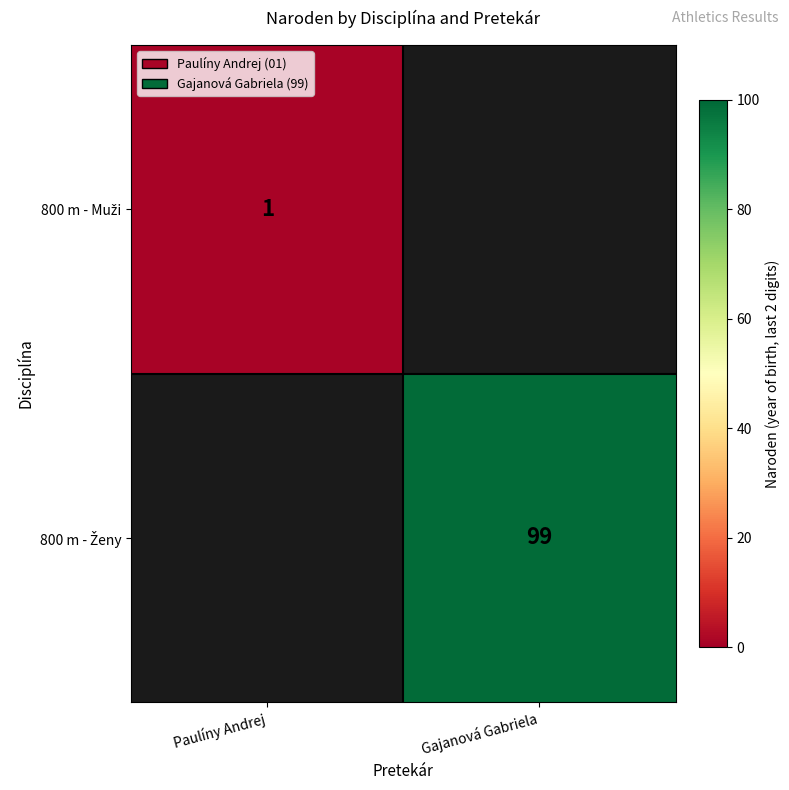

The value of 800 m - Ženy at Gajanová Gabriela is 49.4. True or false?

False